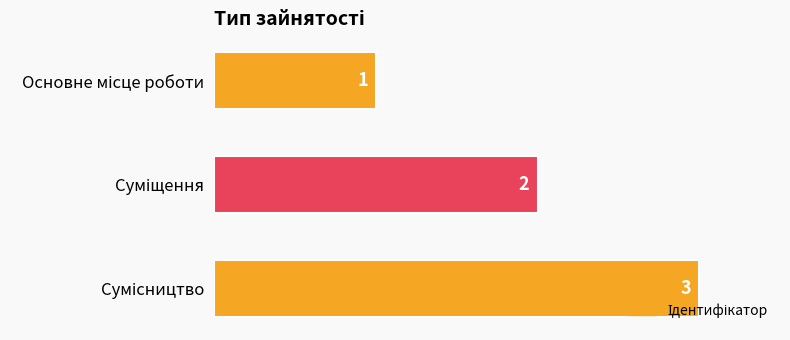

What is the sum of all values?

6